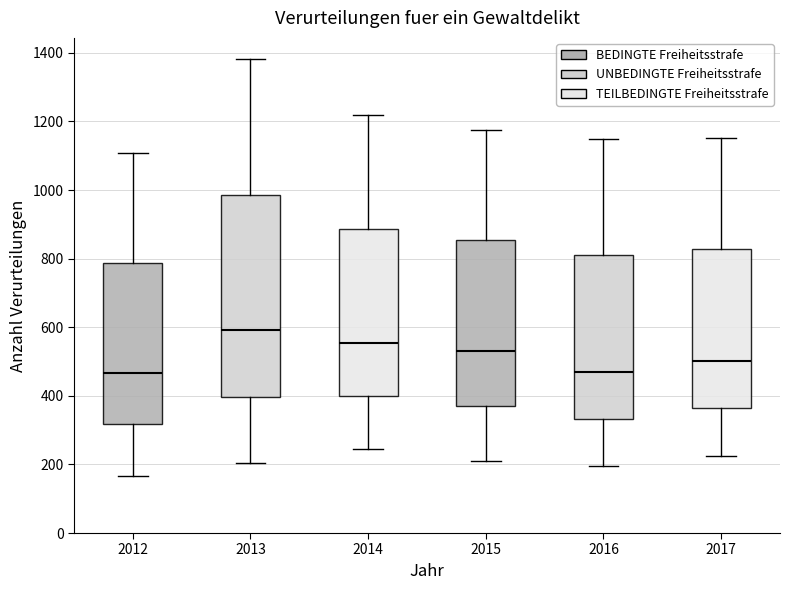

Where is the upper edge of the box at x = 2014 on the y-axis? The values are not printed on the chart, so give them approximately, as read against the axis.

880